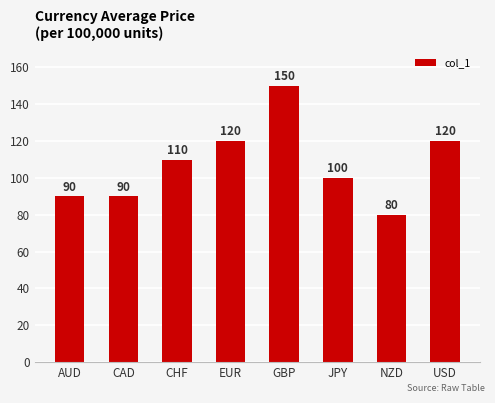

At which label is the value closest to 115?

CHF